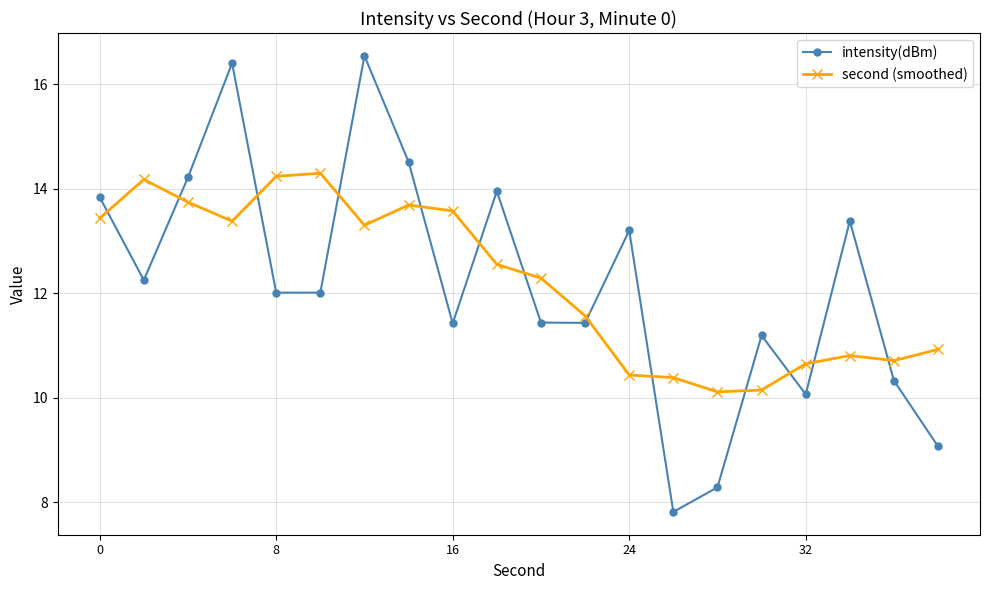

In intensity(dBm), how many points are higher than both neighbors (excluding endpoints)?

6